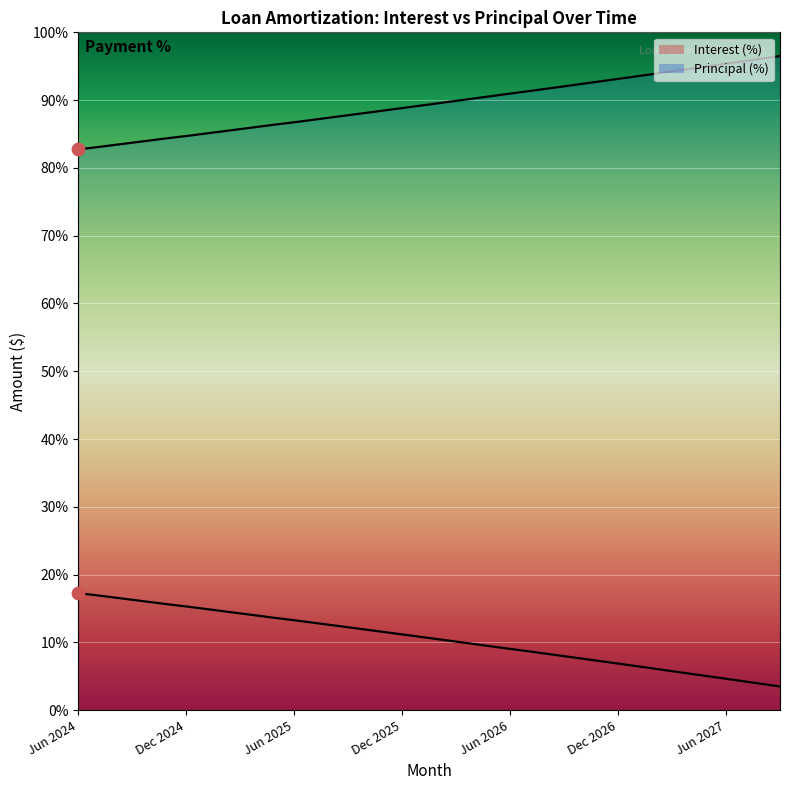

Which series reaches the minimum Y coordinate?

Principal